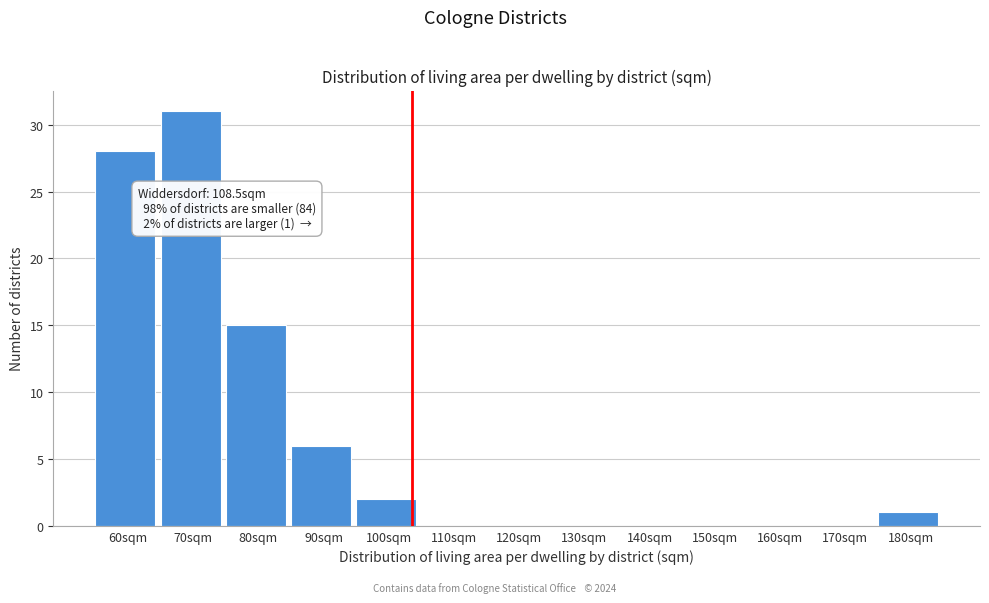

Reading left to right, transcribe all the data shown in this chart.

60sqm=28	70sqm=31	80sqm=15	90sqm=6	100sqm=2	110sqm=0	120sqm=0	130sqm=0	140sqm=0	150sqm=0	160sqm=0	170sqm=0	180sqm=1